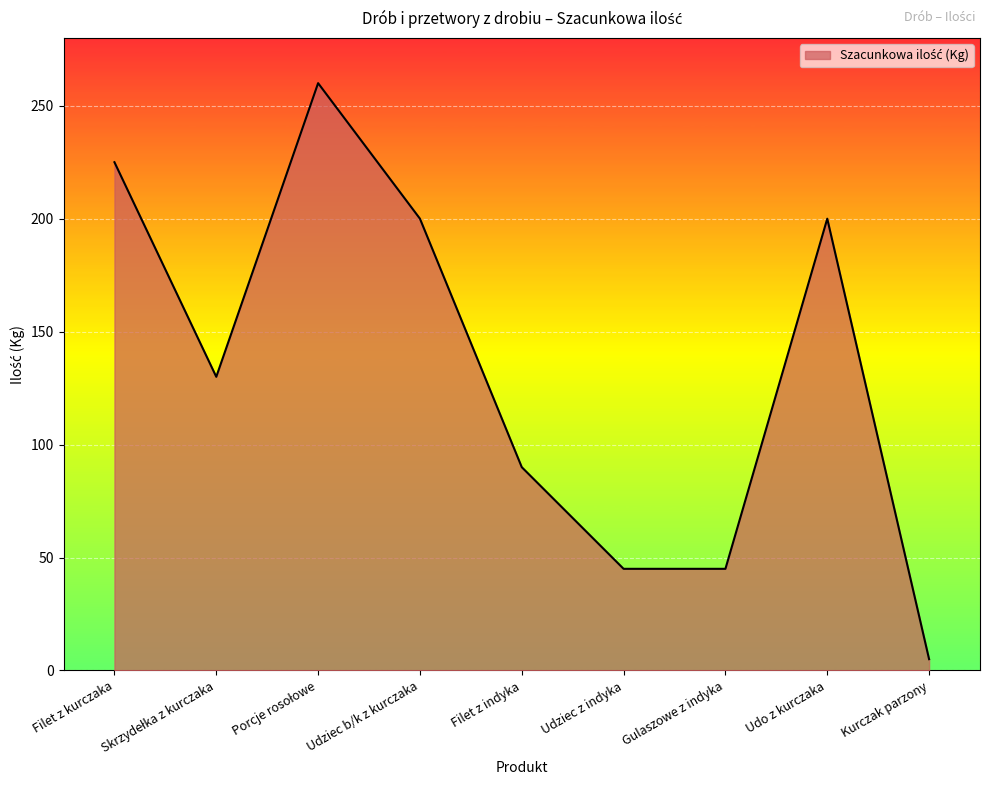

Is it true that the value at Udziec b/k z kurczaka is 200?

True